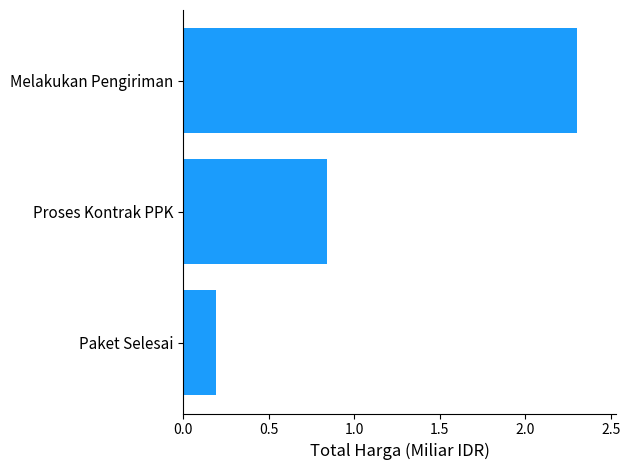

Does the chart contain stacked bars?

No